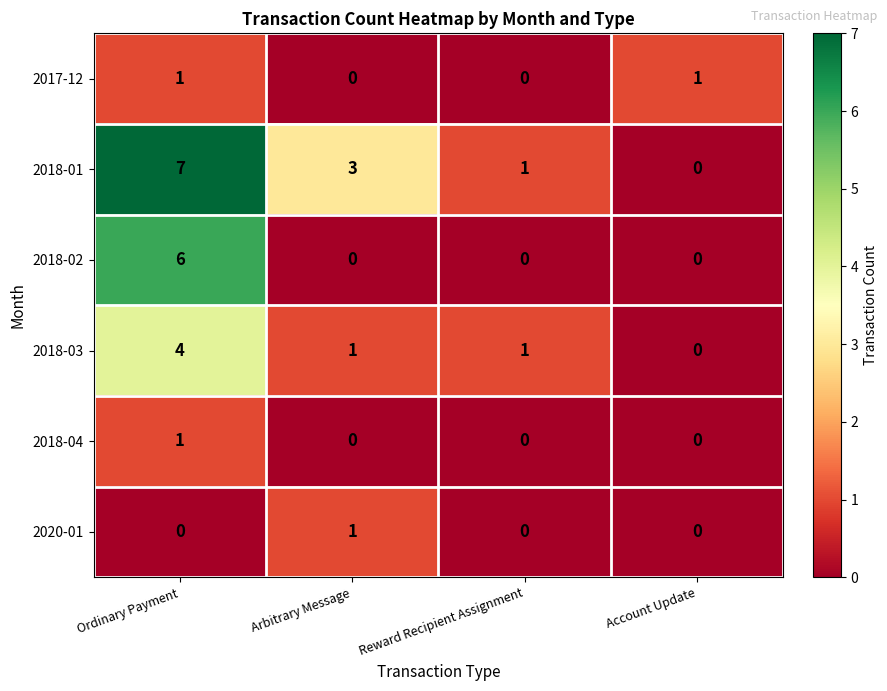

What is the highest value of the 2018-02 series?

6